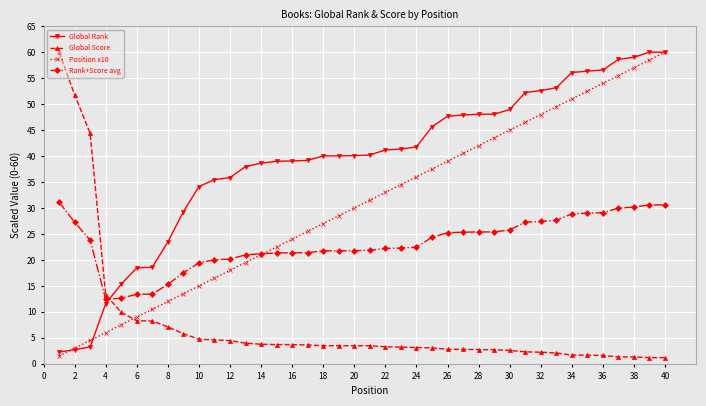

List the series in order of their overall mean, highest first.

Global Rank, Position x10, Rank+Score avg, Global Score